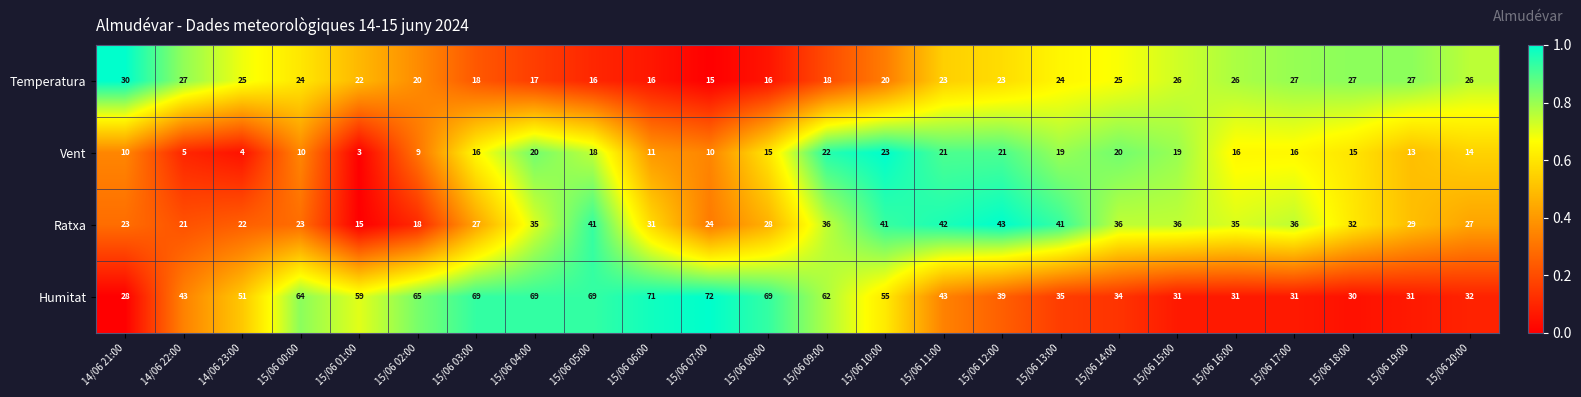

Rank the series at 15/06 04:00 from highest to lowest value.

Humitat, Ratxa, Vent, Temperatura